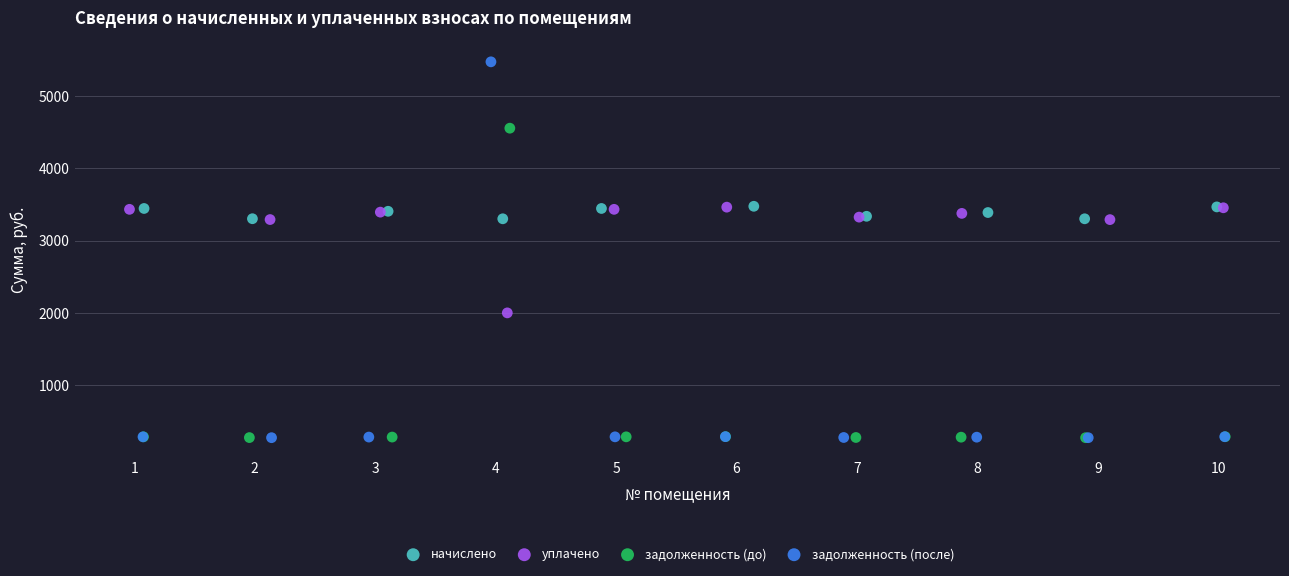

Which series contains the highest Y value?

задолженность (после)